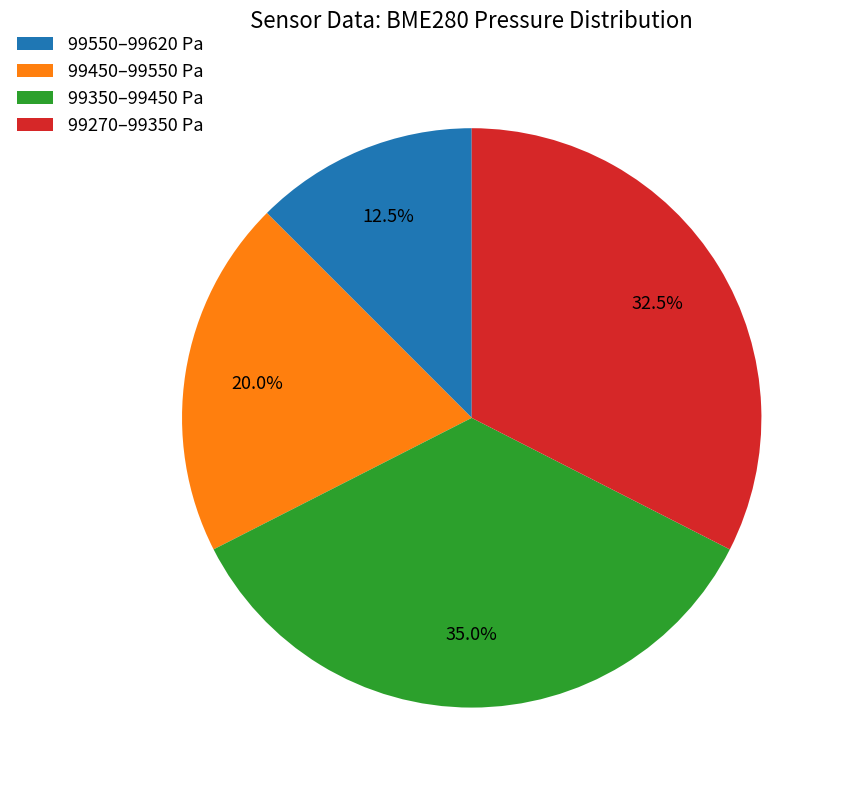

Does 99270–99350 Pa represent more than half of the total?

No